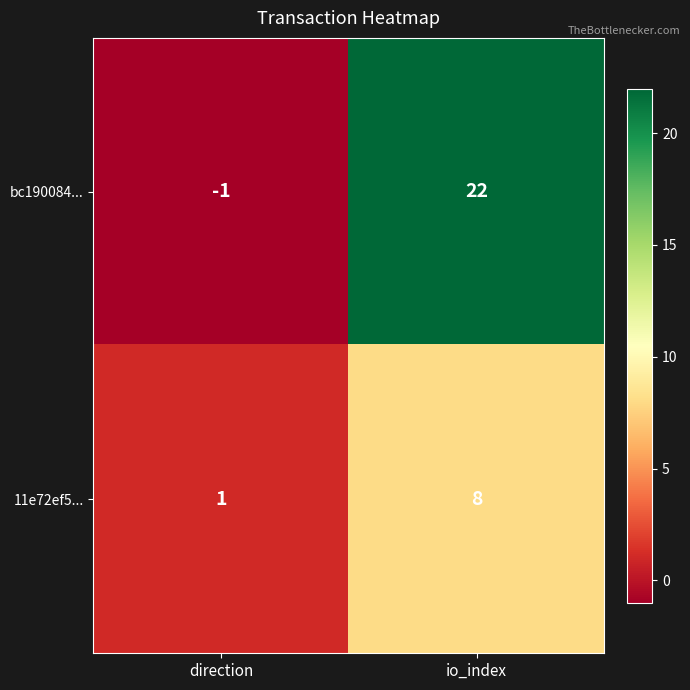

At which category is the sum across all series the highest?

io_index